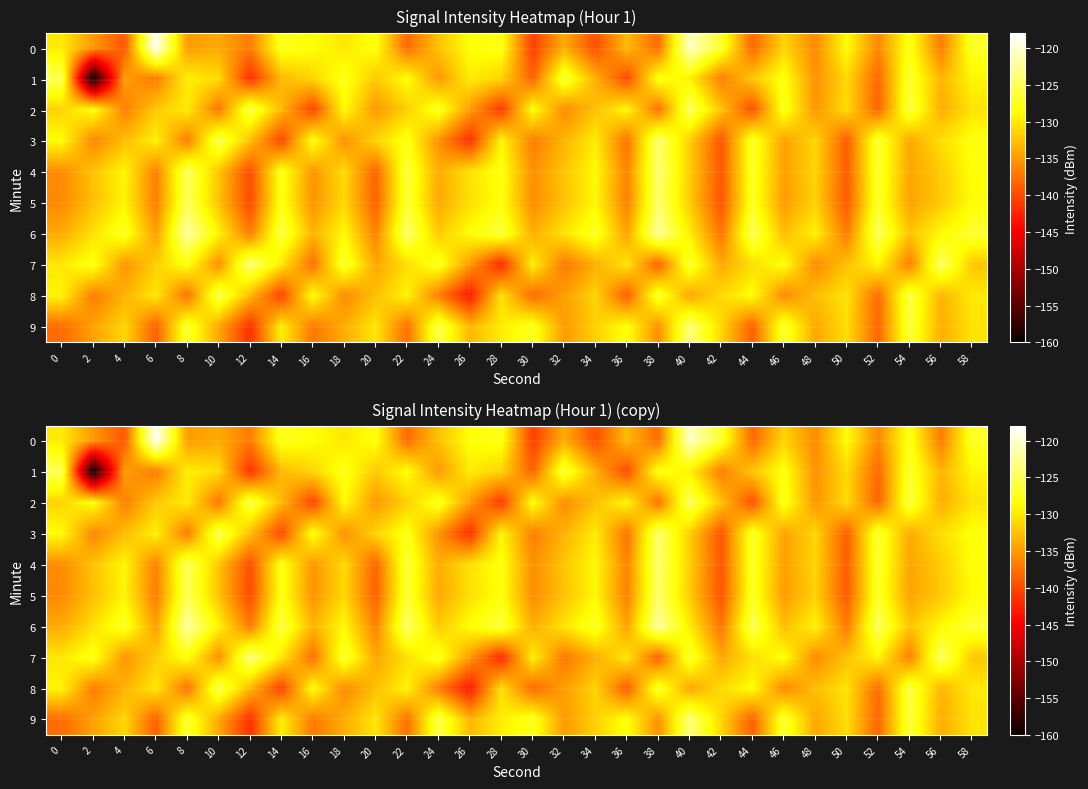

What is the difference between the 7 values at 2 and 26?

7.2